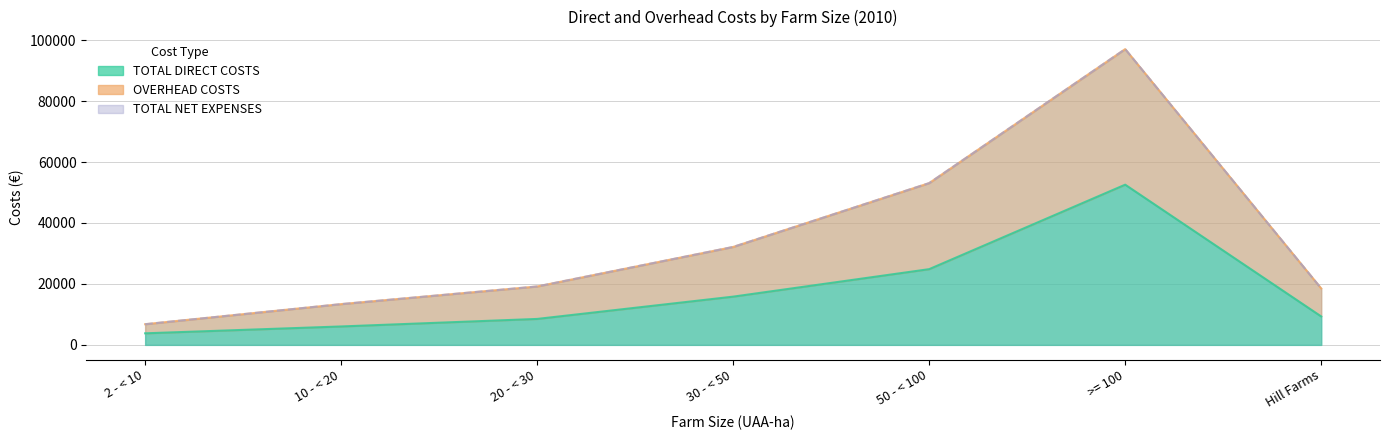

Which category has the lowest value in the TOTAL DIRECT COSTS series?

2 - < 10